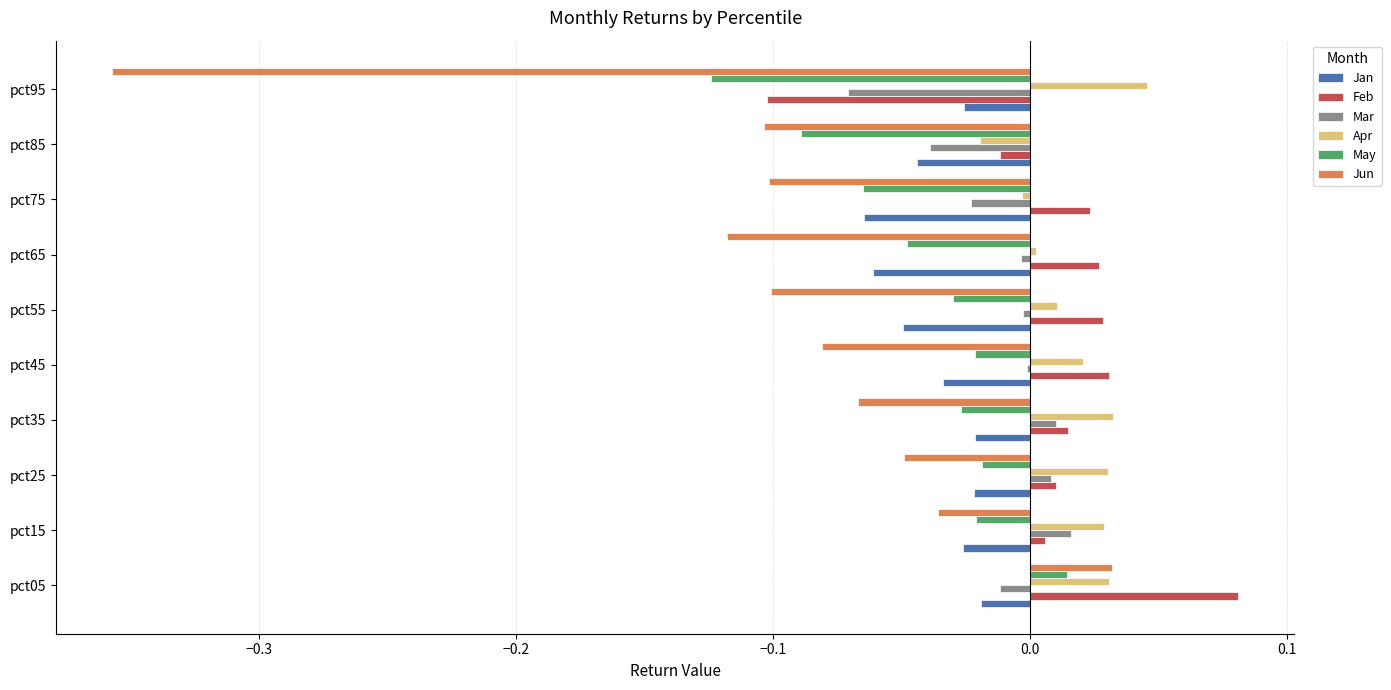

Is the value of Jan at pct65 greater than the value of Jun at pct15?

No